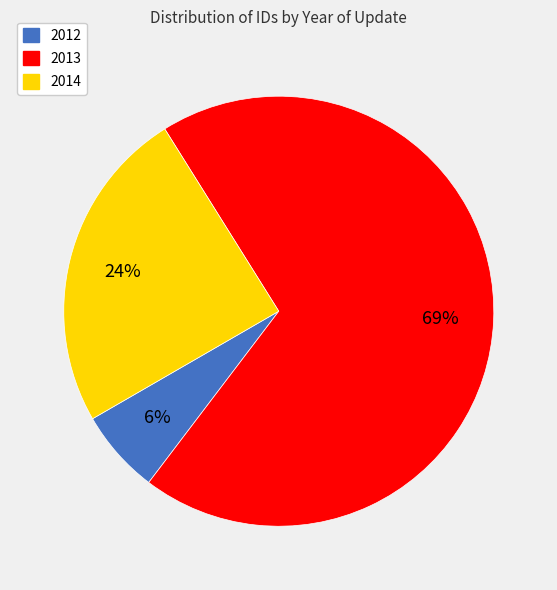

The 2012 slice represents 6% of the pie. True or false?

True